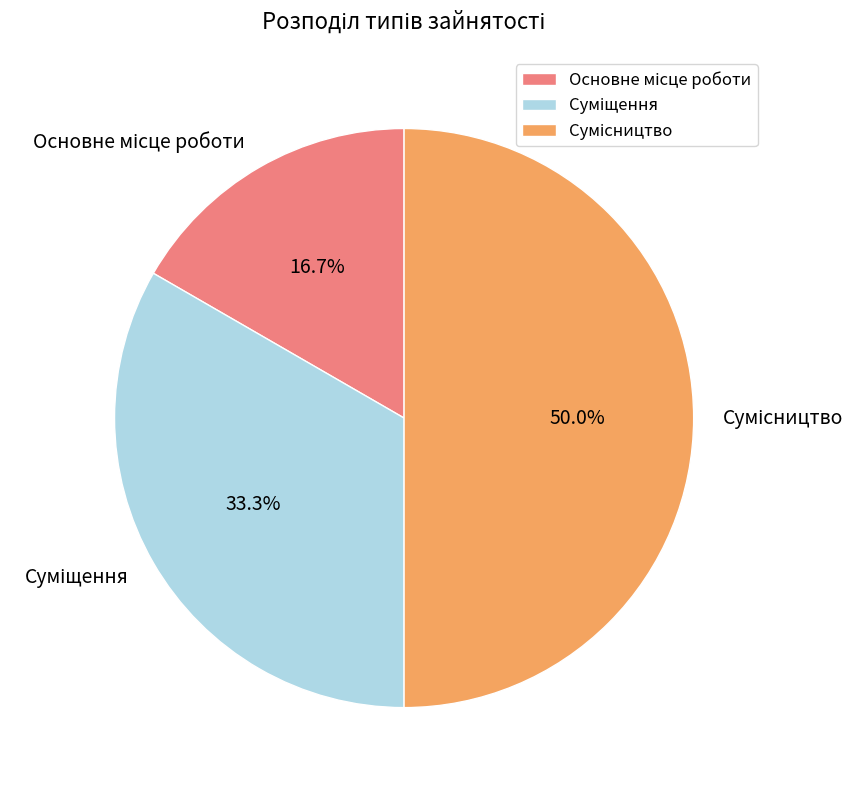

Is there a majority slice in this chart?

No